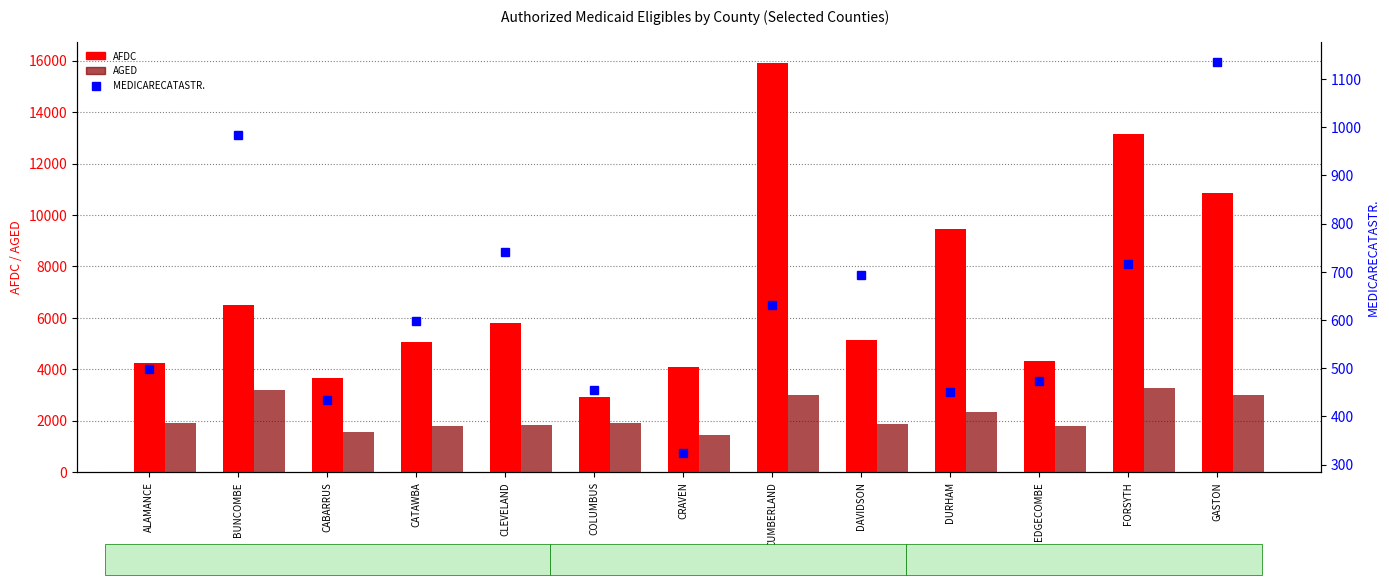

At which category is the sum across all series the highest?

CUMBERLAND